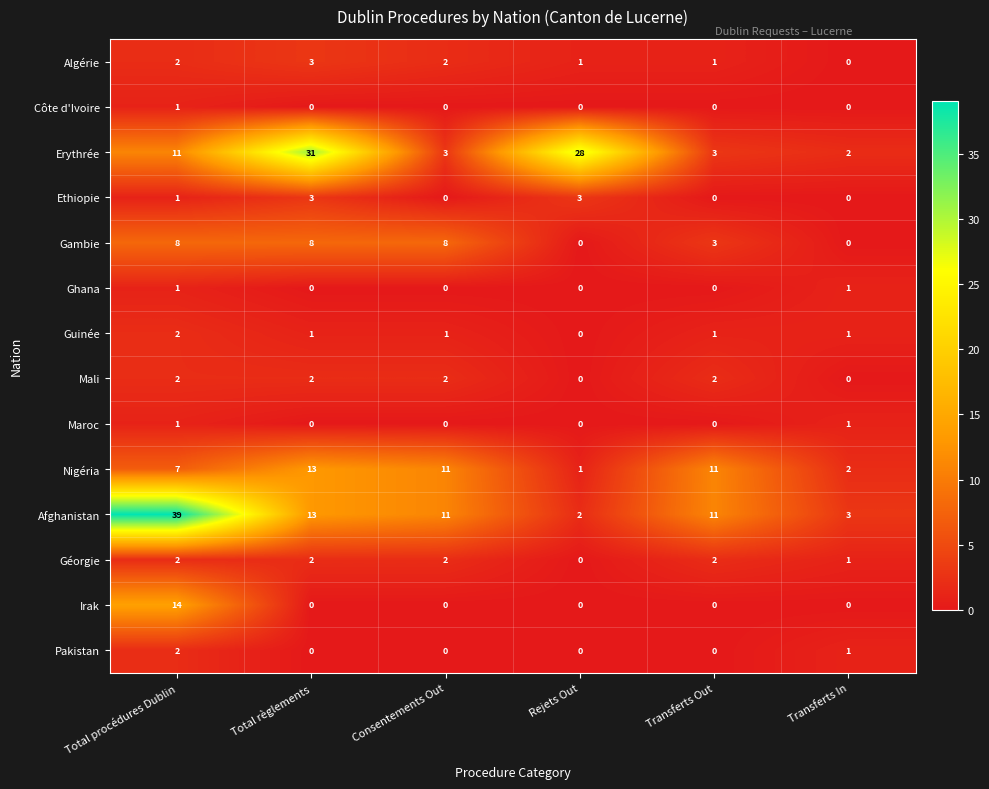

What is the greatest value displayed?

39